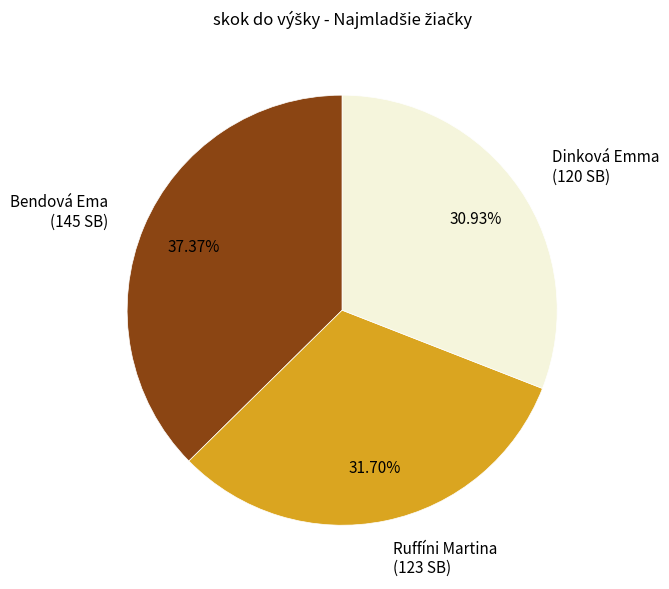

Which has a higher value, Bendová Ema (145 SB) or Ruffíni Martina (123 SB)?

Bendová Ema (145 SB)